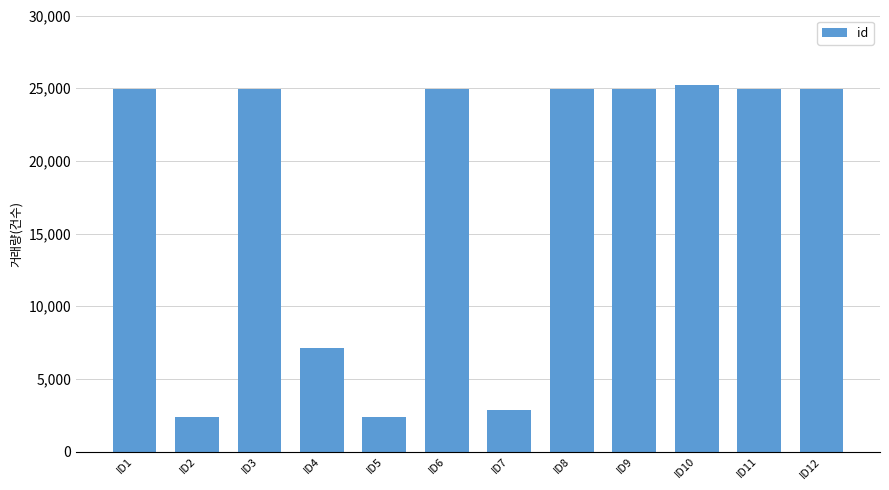

What is the ratio of the value at ID2 to the value at ID9?

0.1